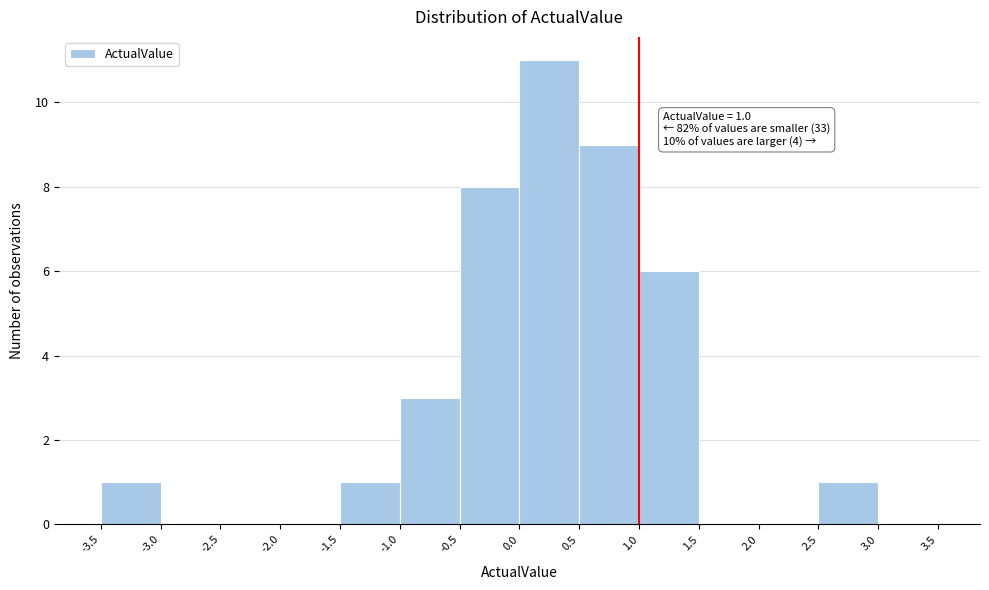

Which range on the x-axis has the tallest bar?

0.0 to 0.5